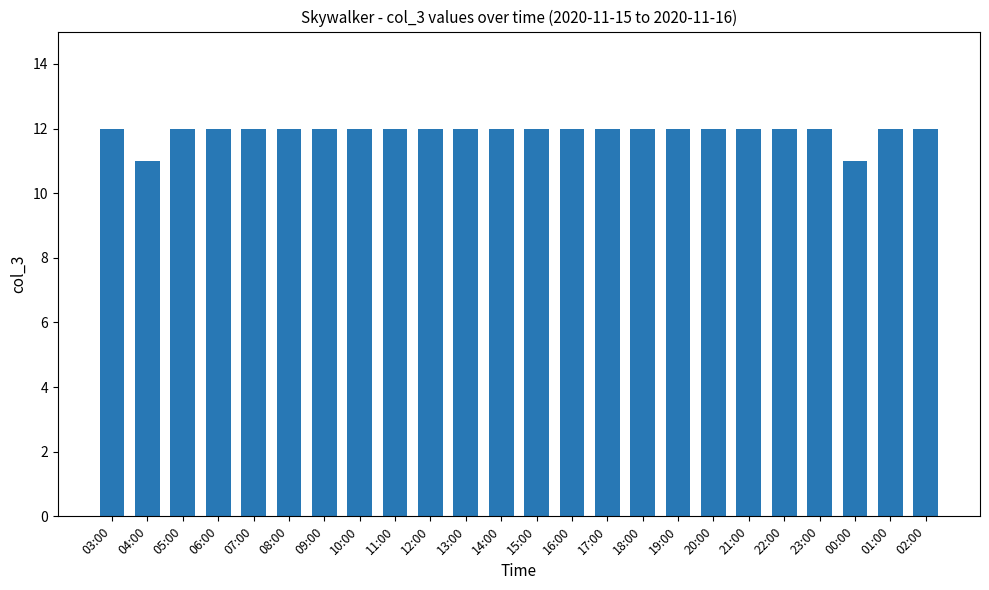

Are the bars grouped side by side (vs. stacked)?

No